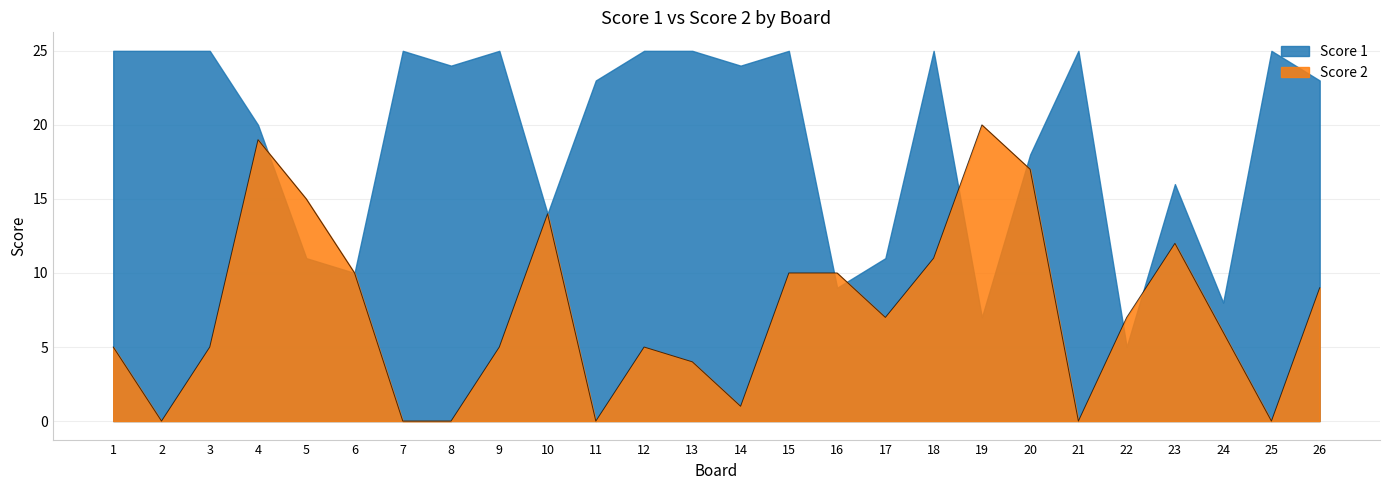

At which category is the sum across all series the highest?

4